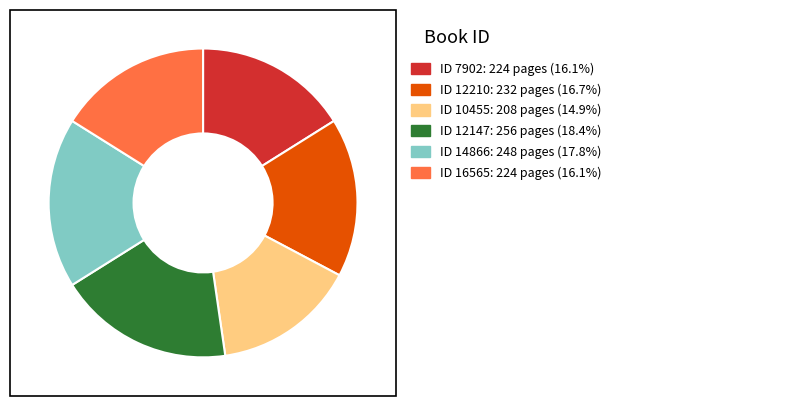

Is there any slice that represents more than half of the pie?

No